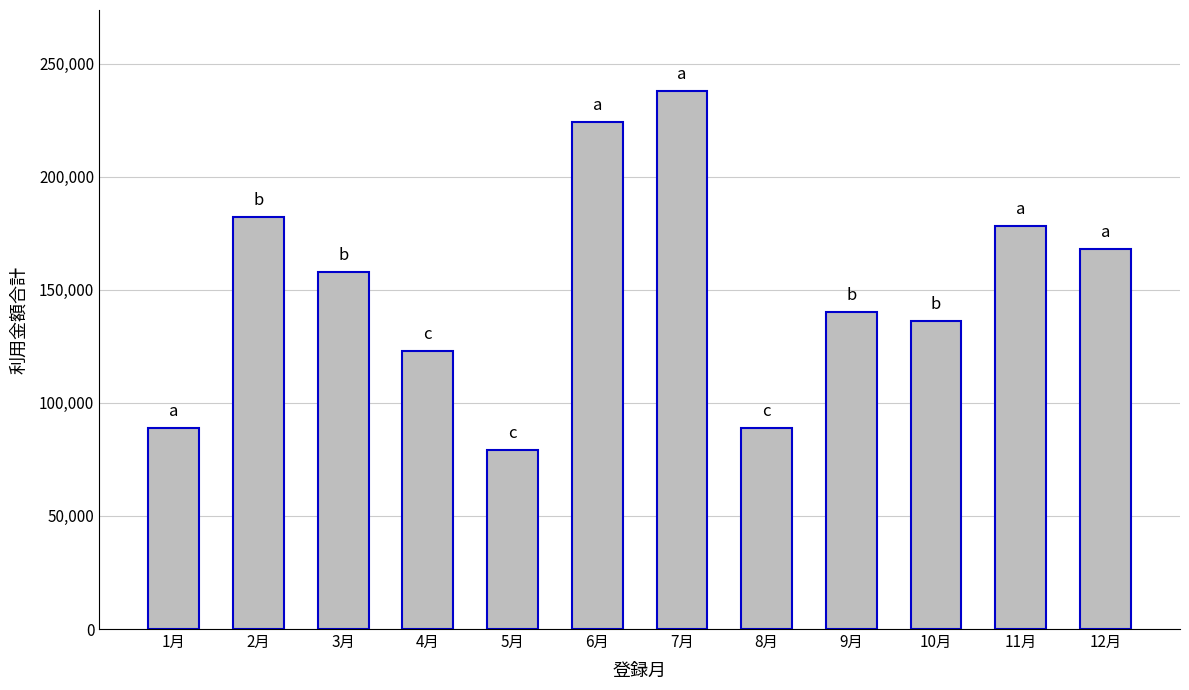

True or false: the data shows 295555 at 6月.

False